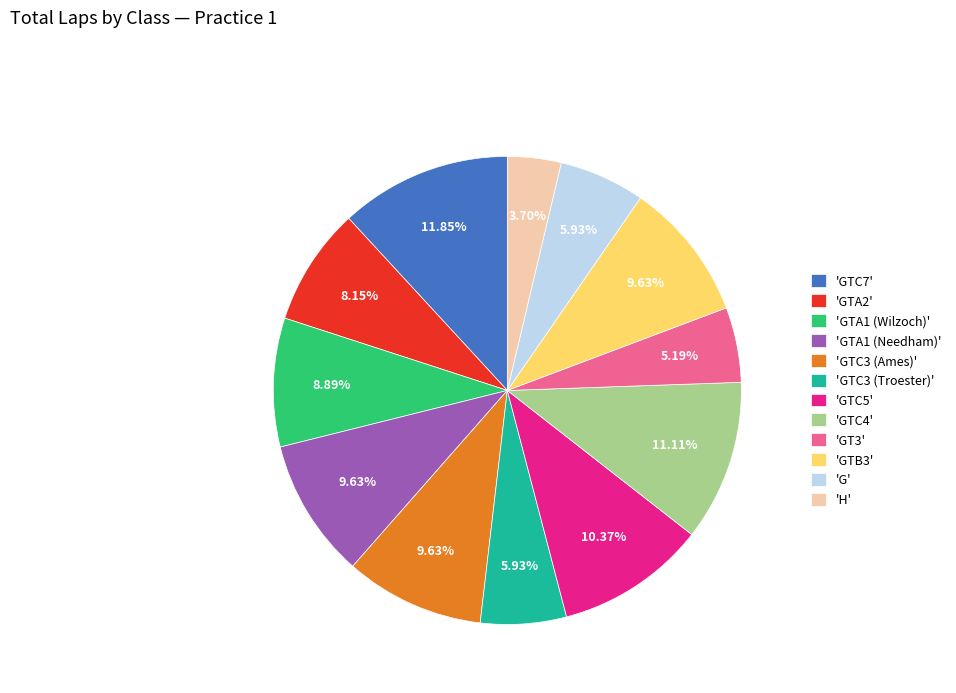

Which slice is the largest?

'GTC7'